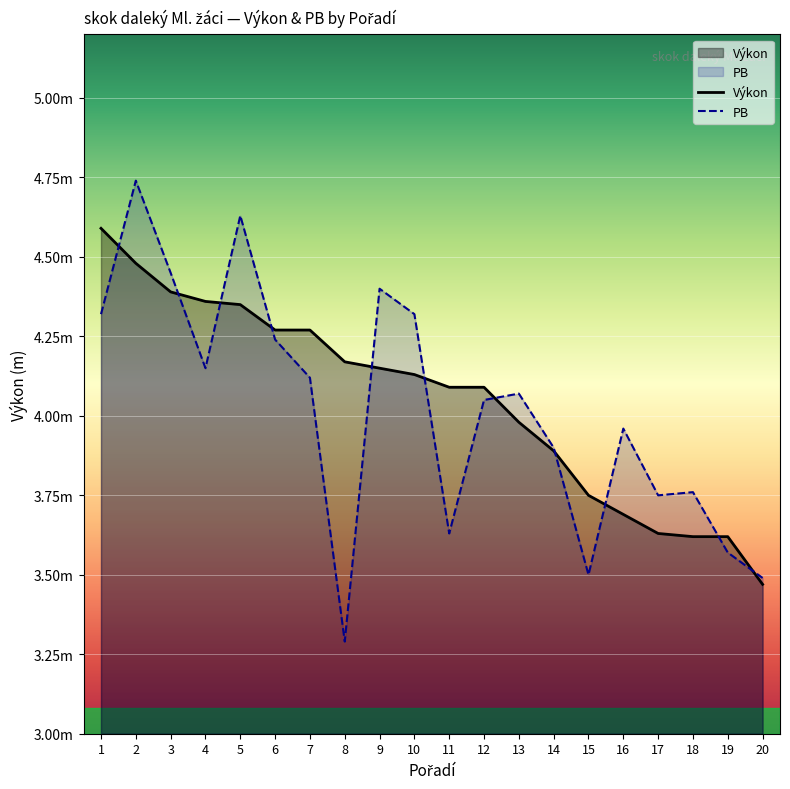

Is it true that Výkon equals 4.3 at 7?

True